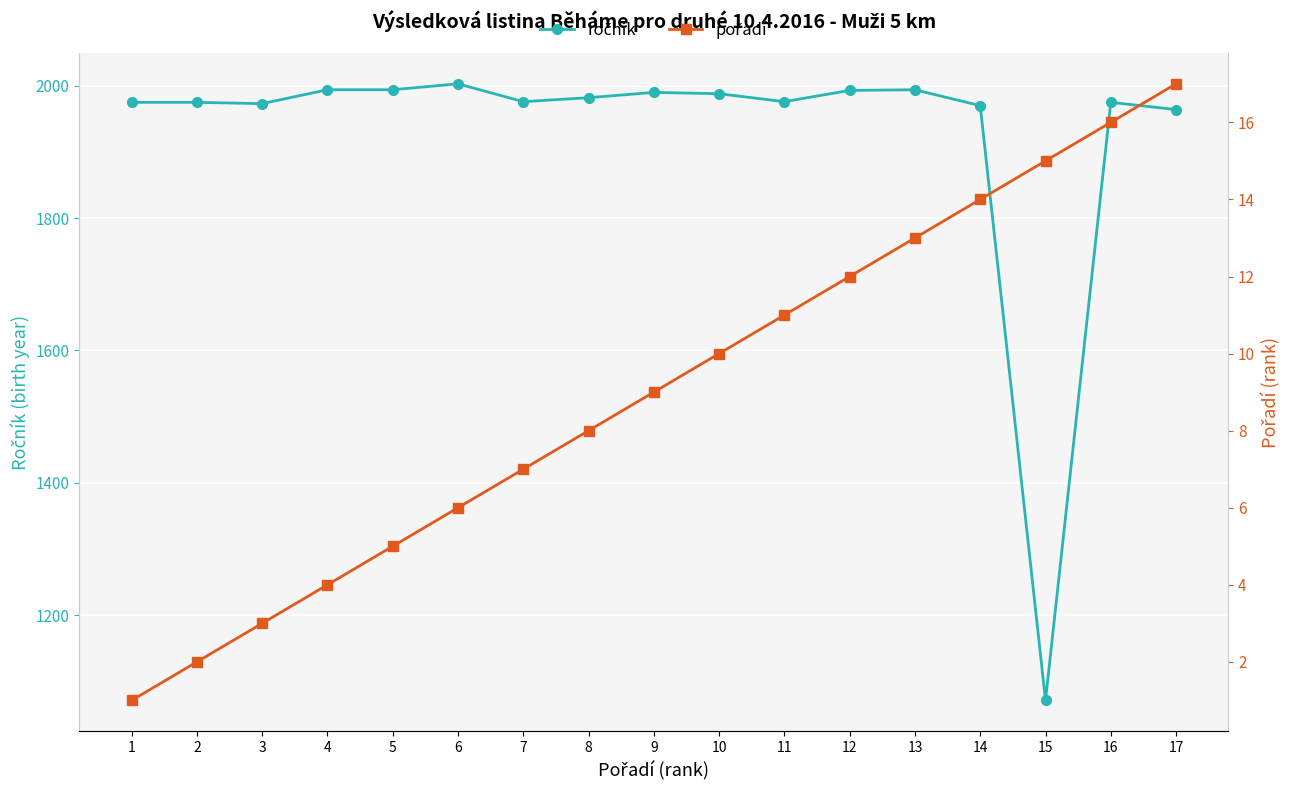

What is the value of the ročník point at the 8th from the left?

1982